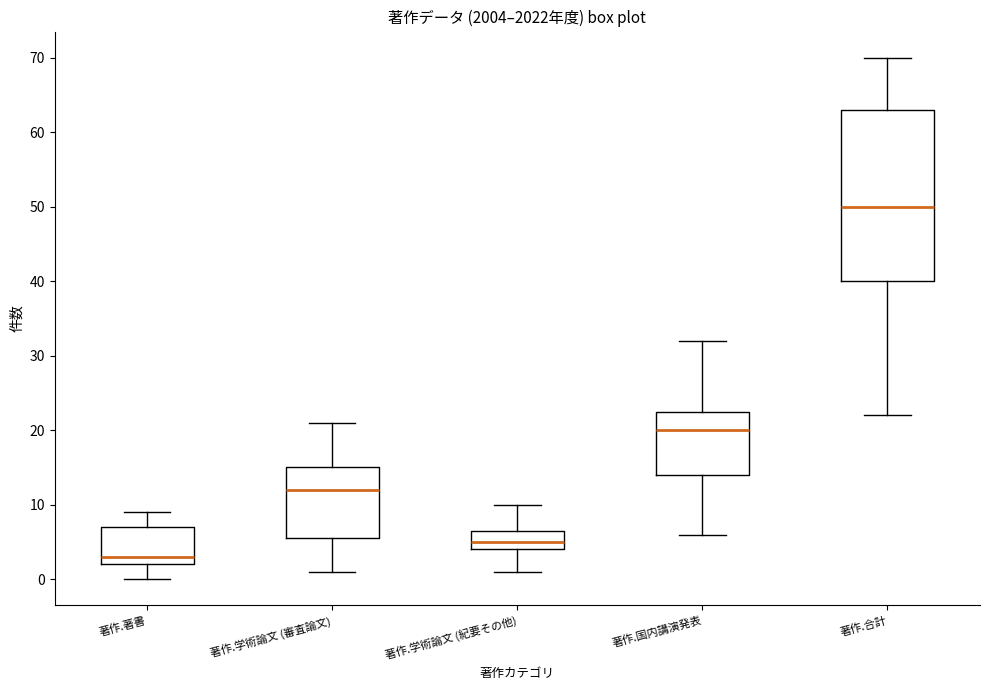

Which box has the highest median line?

著作.合計